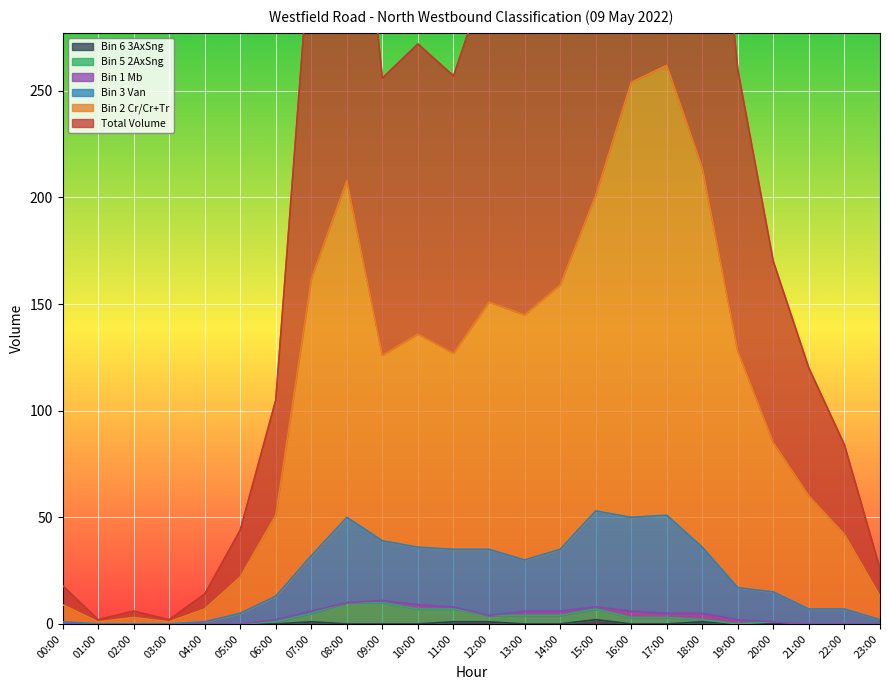

At how many categories does at least one series exceed 385?

5